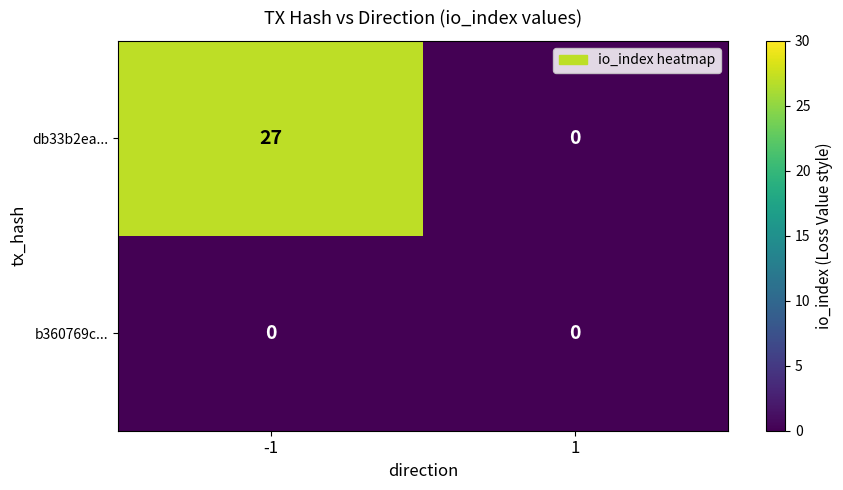

Between -1 and 1, which series saw the biggest shift?

db33b2ea...